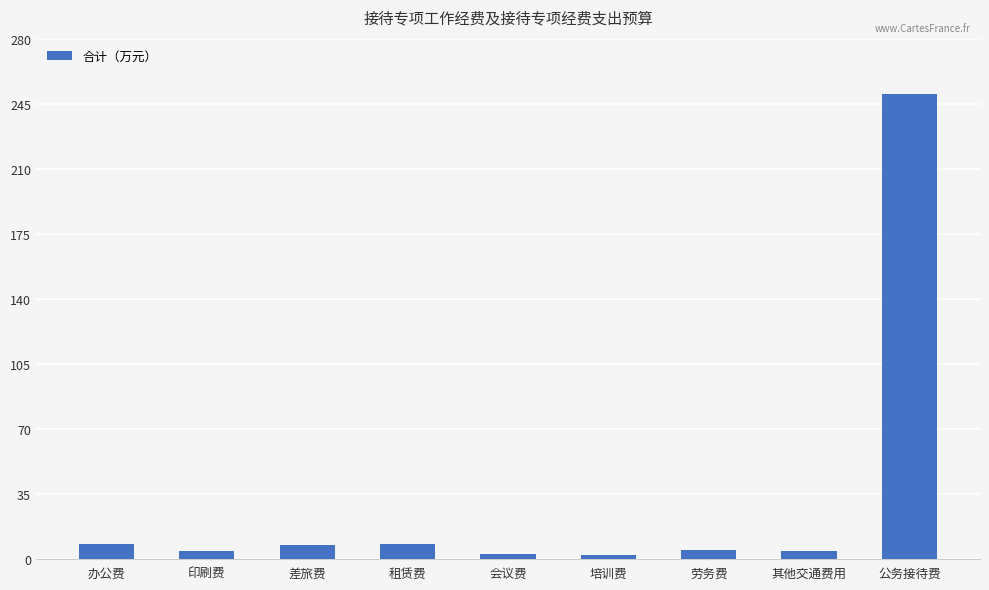

What is the label of the 9th bar from the right?

办公费